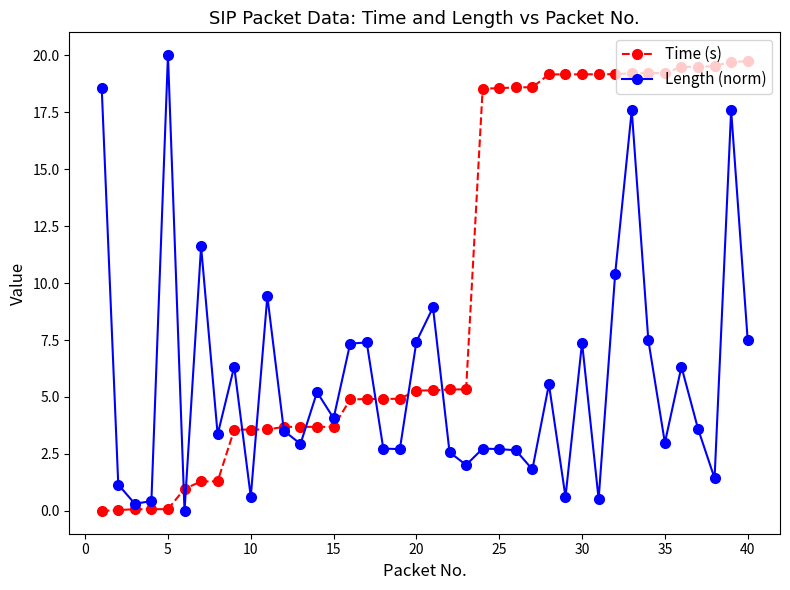

Rank the series by their average value, from highest to lowest.

Time (s), Length (norm)